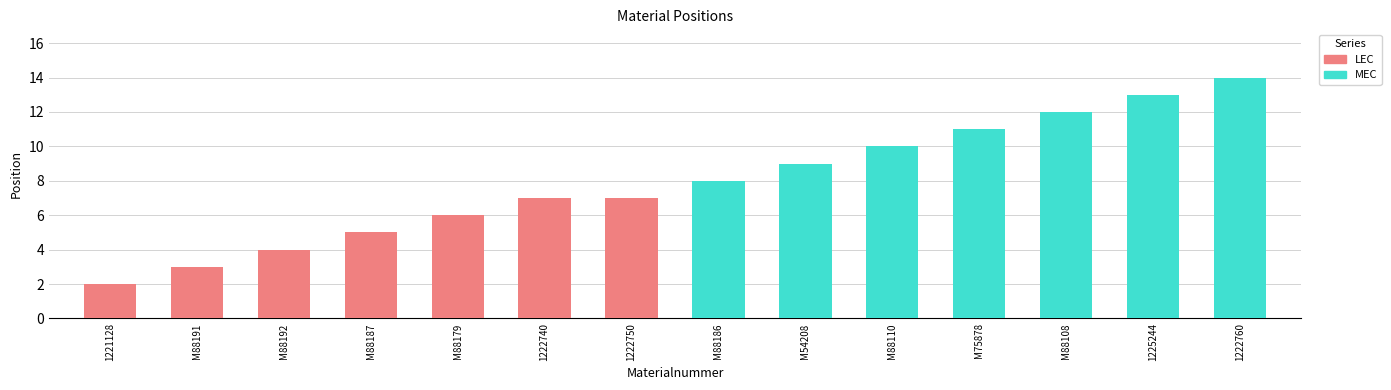

List the series in order of their overall mean, highest first.

MEC, LEC